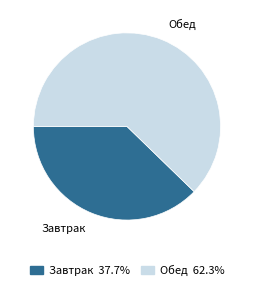

What is the ratio of the value at Завтрак to the value at Обед?

0.6